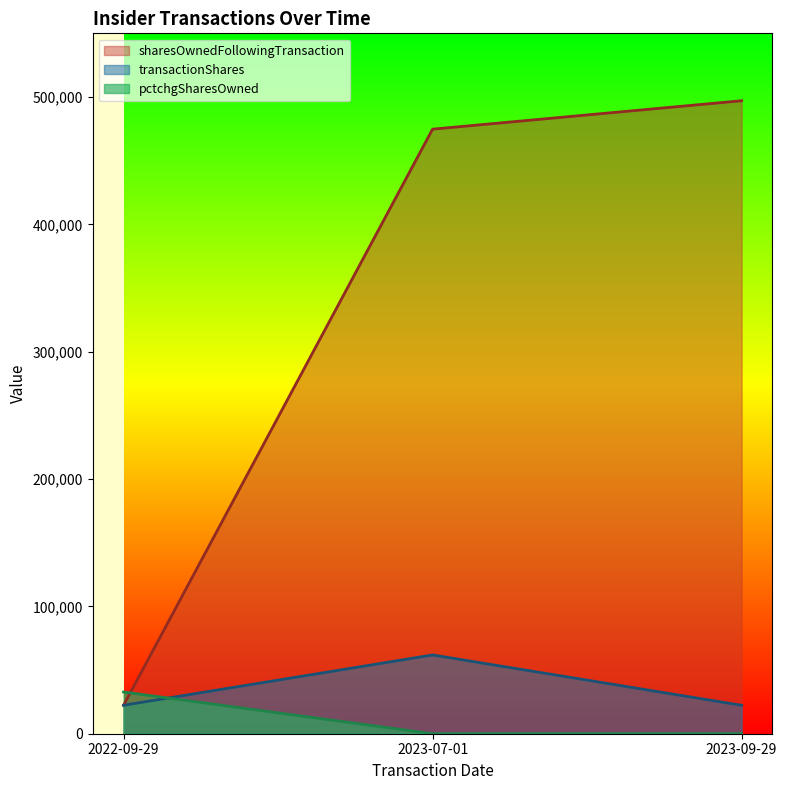

At 2023-07-01, list the series in order from smallest to largest.

pctchgSharesOwned, transactionShares, sharesOwnedFollowingTransaction